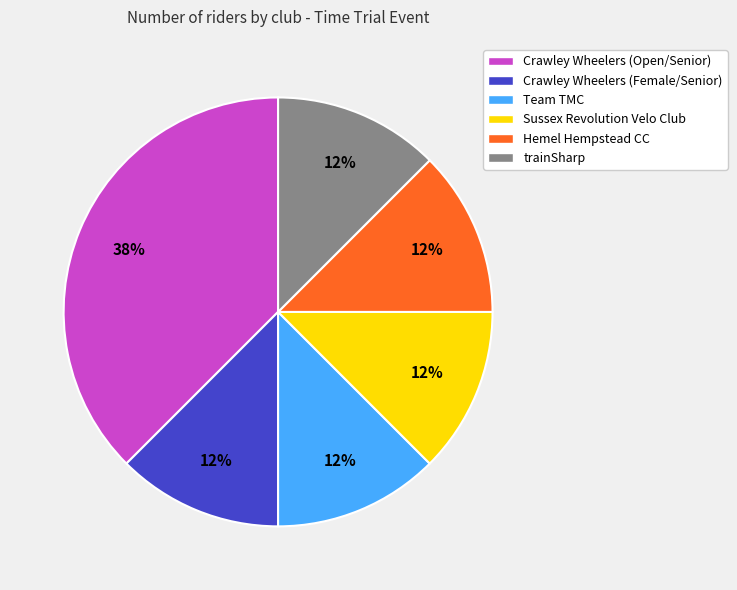

What is the largest slice in the pie chart?

Crawley Wheelers (Open/Senior)